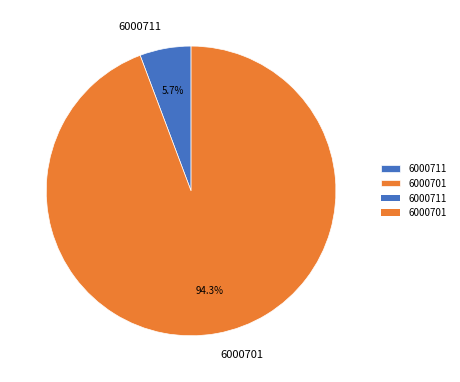

Is there a majority slice in this chart?

Yes